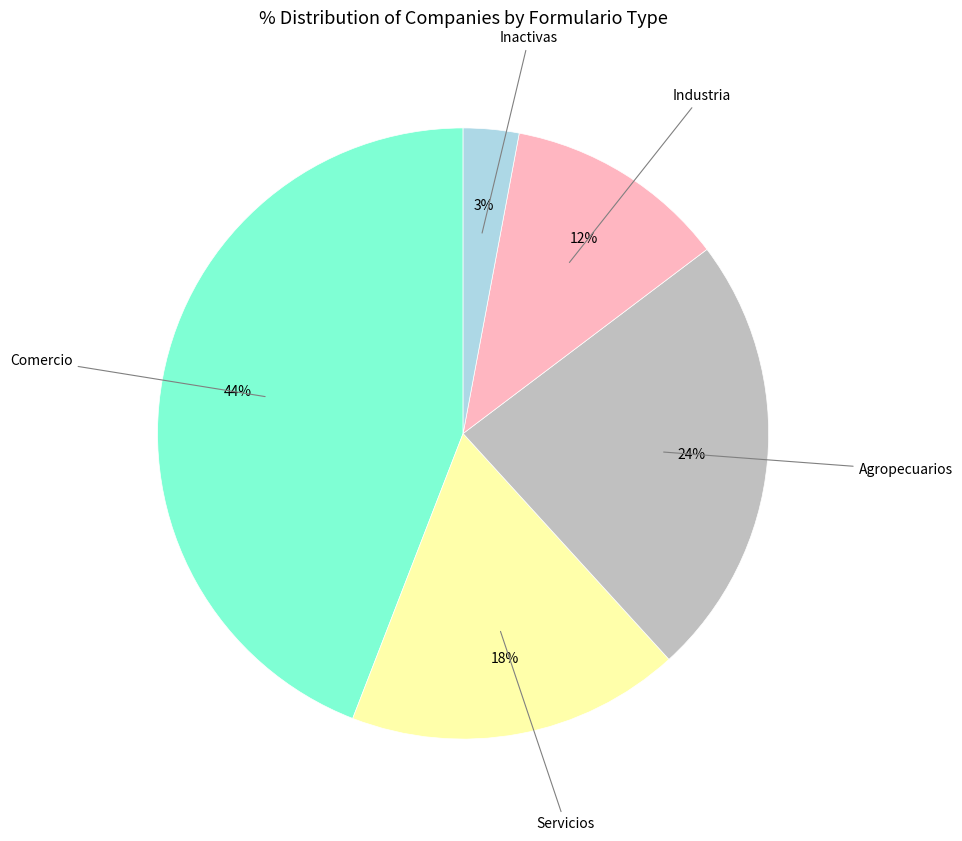

The Industria slice represents 22% of the pie. True or false?

False